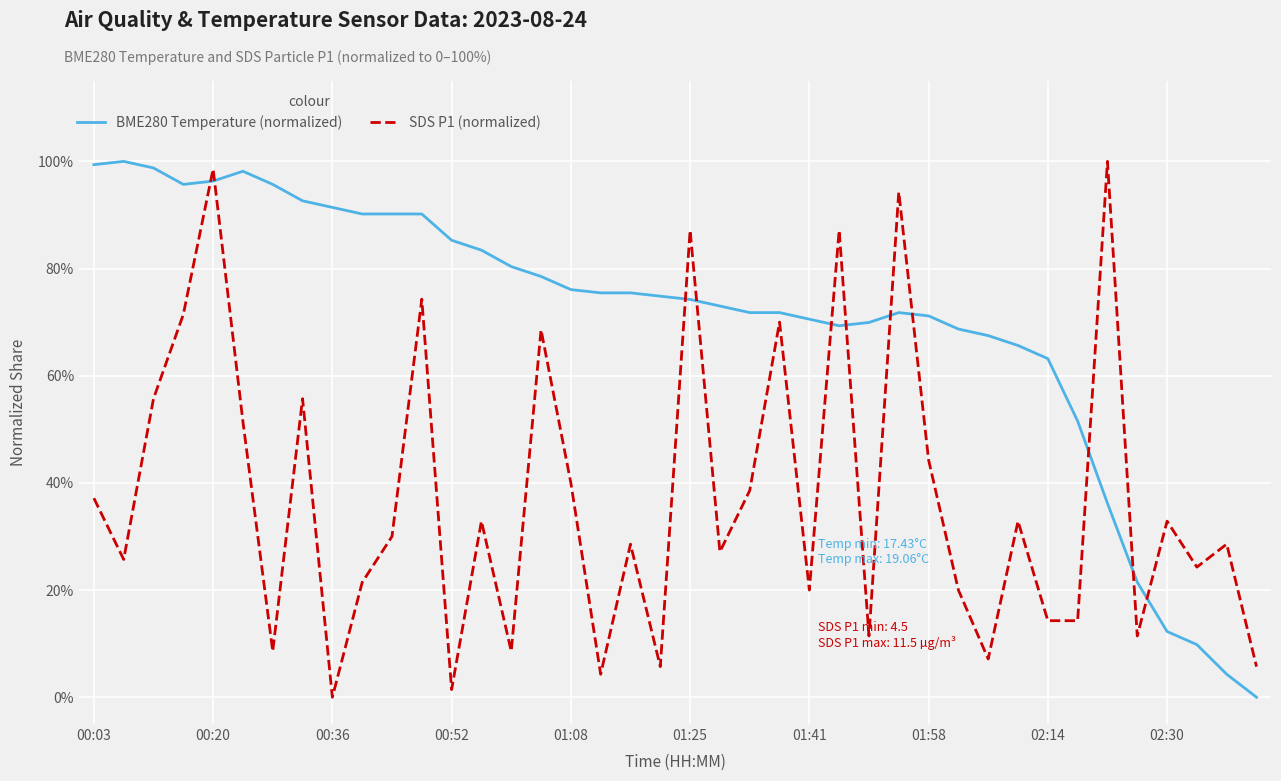

Which series has the largest total across all categories?

BME280 Temperature (normalized)